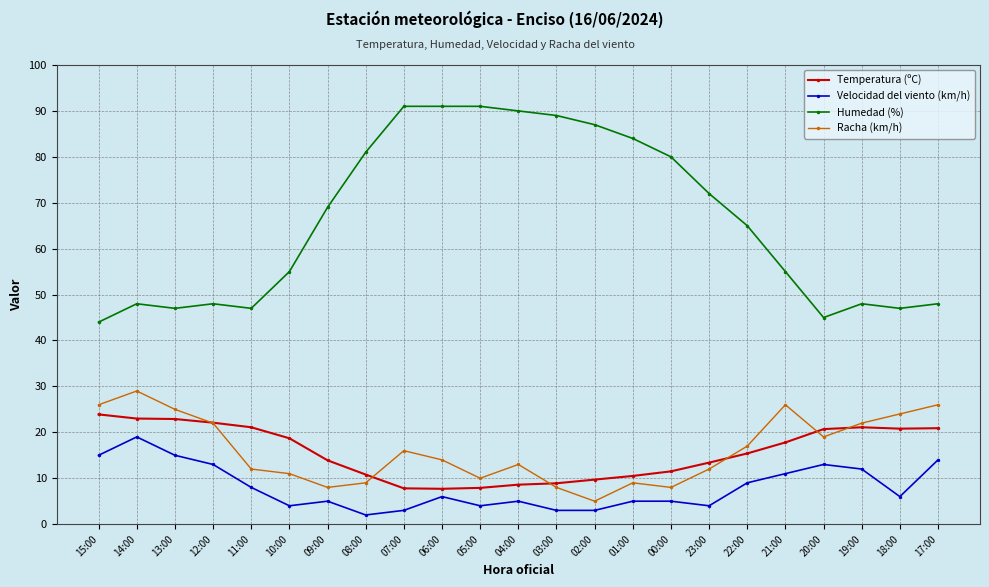

What is the smallest value displayed?

2.0